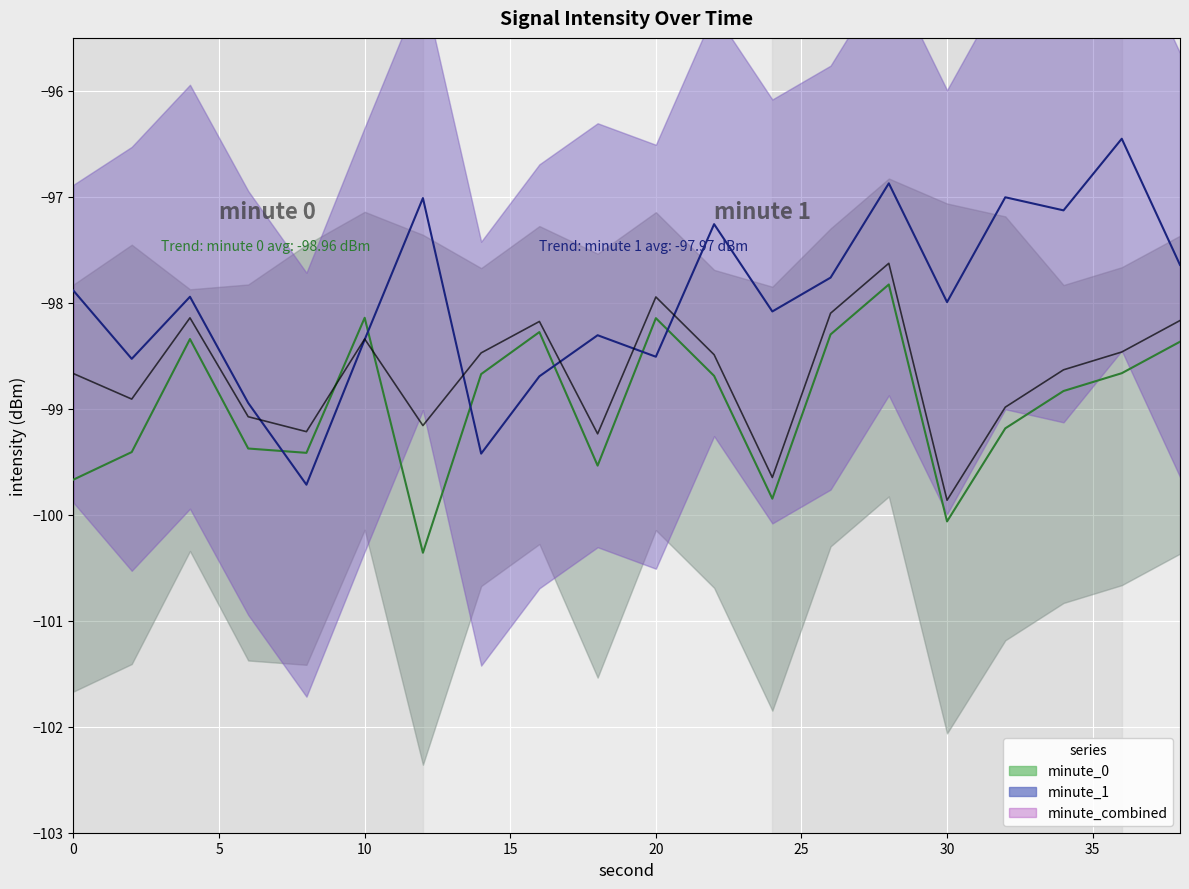

What is the value of the minute_combined_line point at the 6th from the left?

-98.3